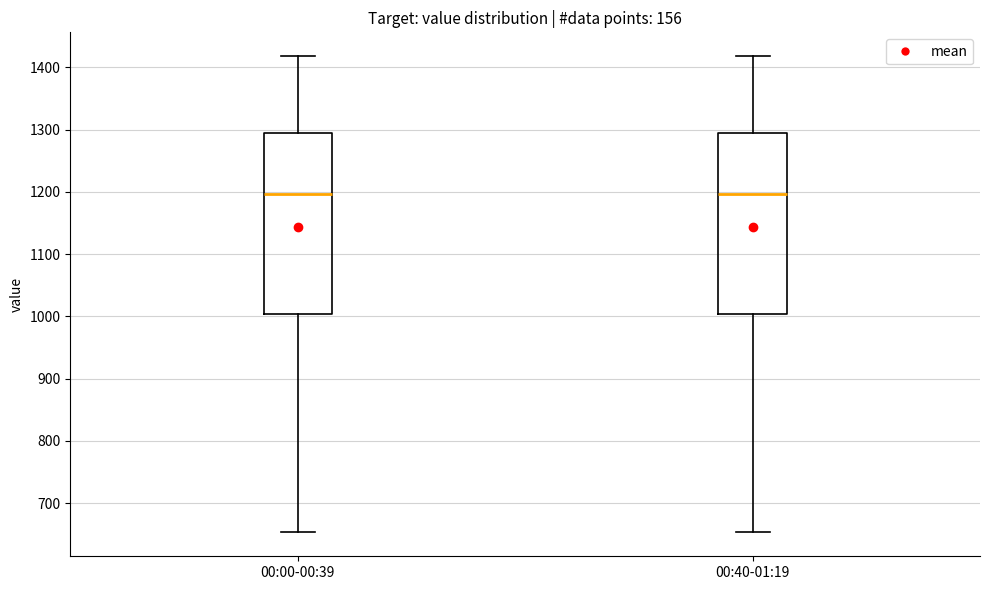

Reading left to right, read every box against the y-axis: the position of its median line, the range the box covers, and the ends of its whiskers. The values are not printed on the chart, so give them approximately, as read against the axis.

00:00-00:39: median 1200, box 1000 to 1290, whiskers 650 to 1420
00:40-01:19: median 1200, box 1000 to 1290, whiskers 650 to 1420